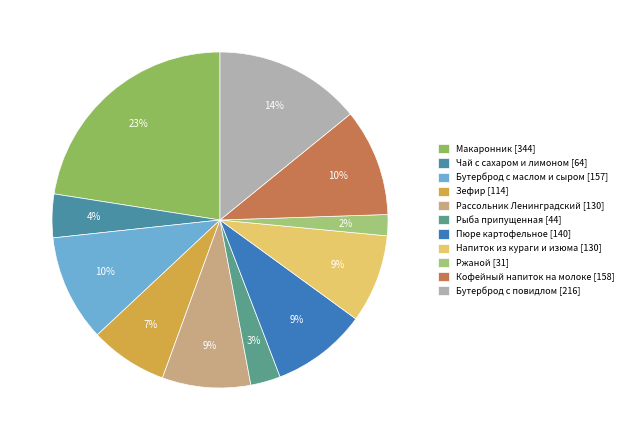

Rank the categories by value from highest to lowest.

Макаронник, Бутерброд с повидлом, Кофейный напиток на молоке, Бутерброд с маслом и сыром, Пюре картофельное, Рассольник Ленинградский, Напиток из кураги и изюма, Зефир, Чай с сахаром и лимоном, Рыба припущенная, Ржаной